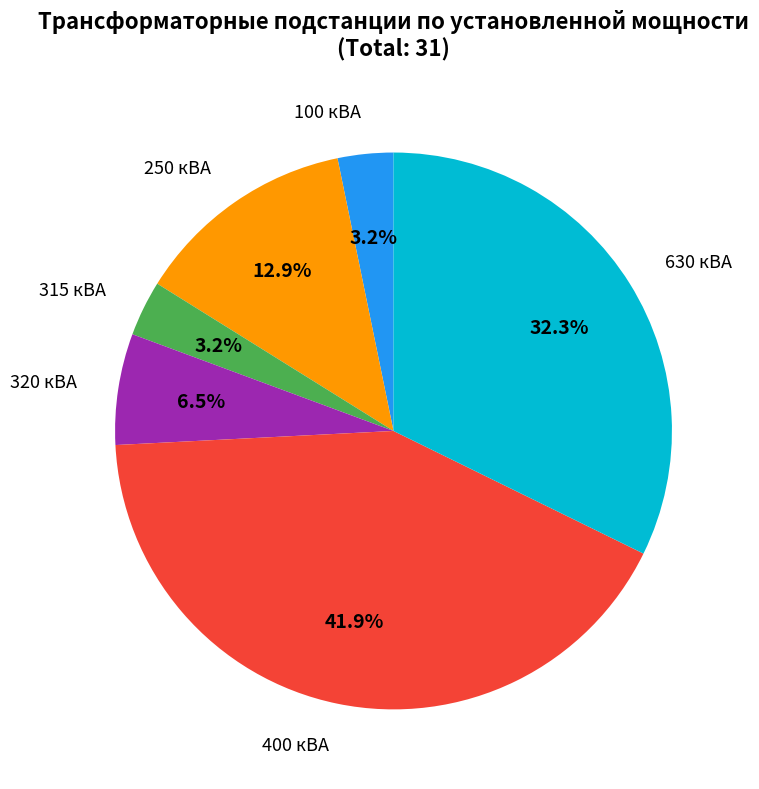

Which has a higher value, 320 кВА or 100 кВА?

320 кВА